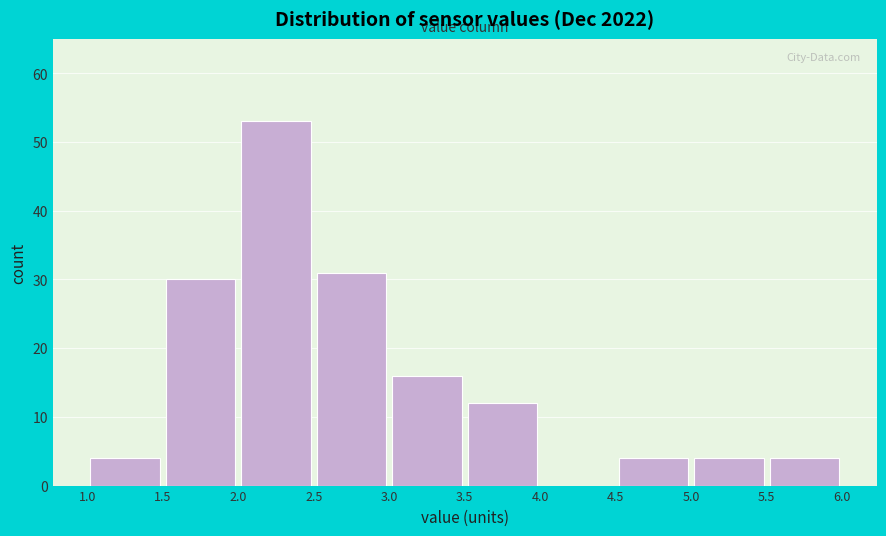

Over which range of the x-axis is the bar tallest?

2.0 to 2.5